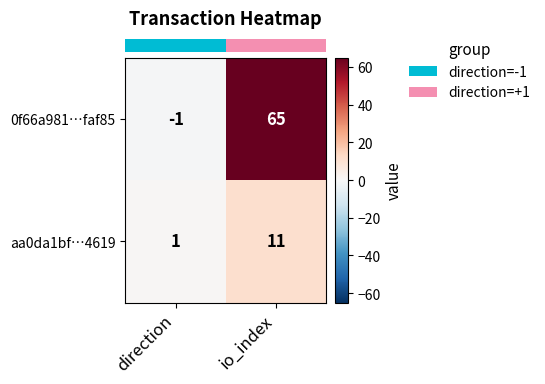

Which series has the largest total across all categories?

0f66a981…faf85